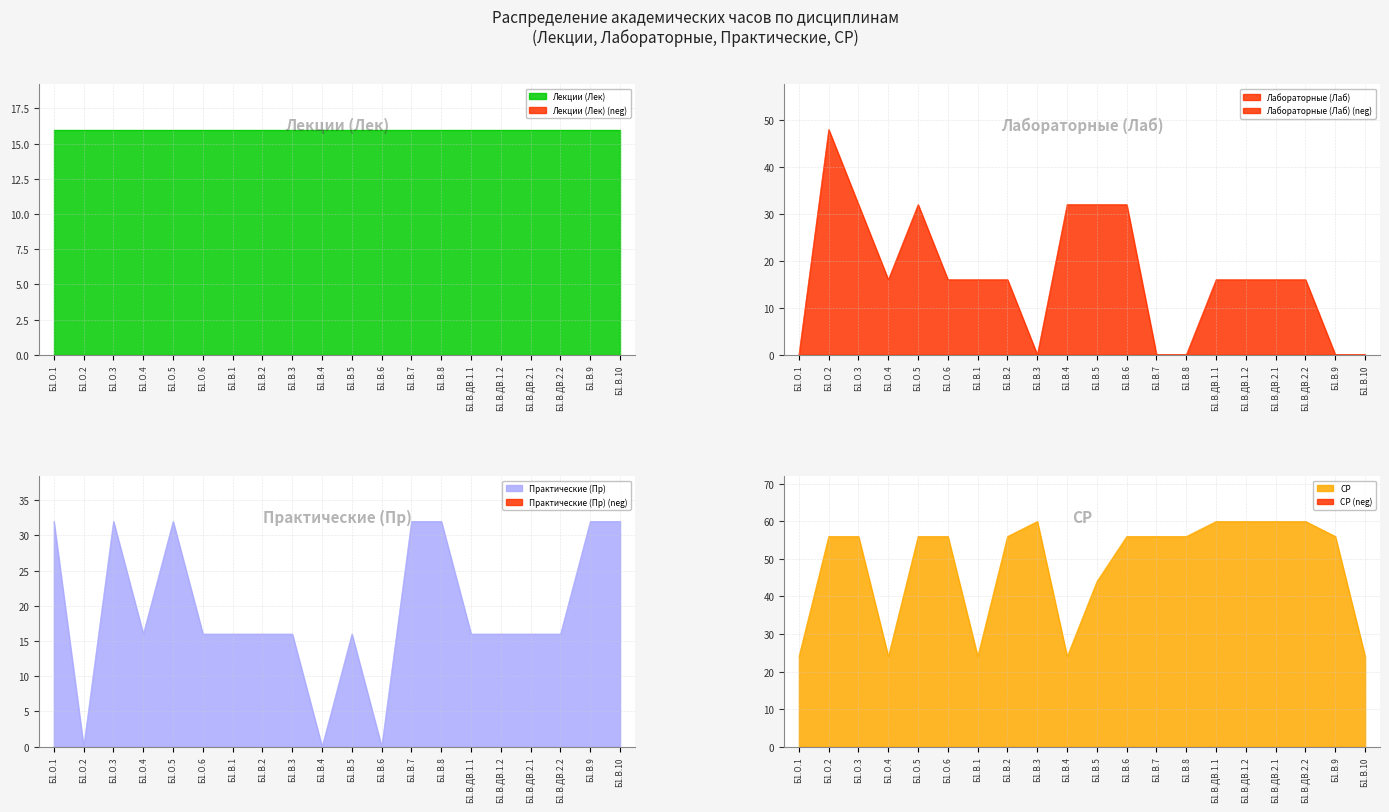

At which label does СР first exceed 56?

Б1.В.3